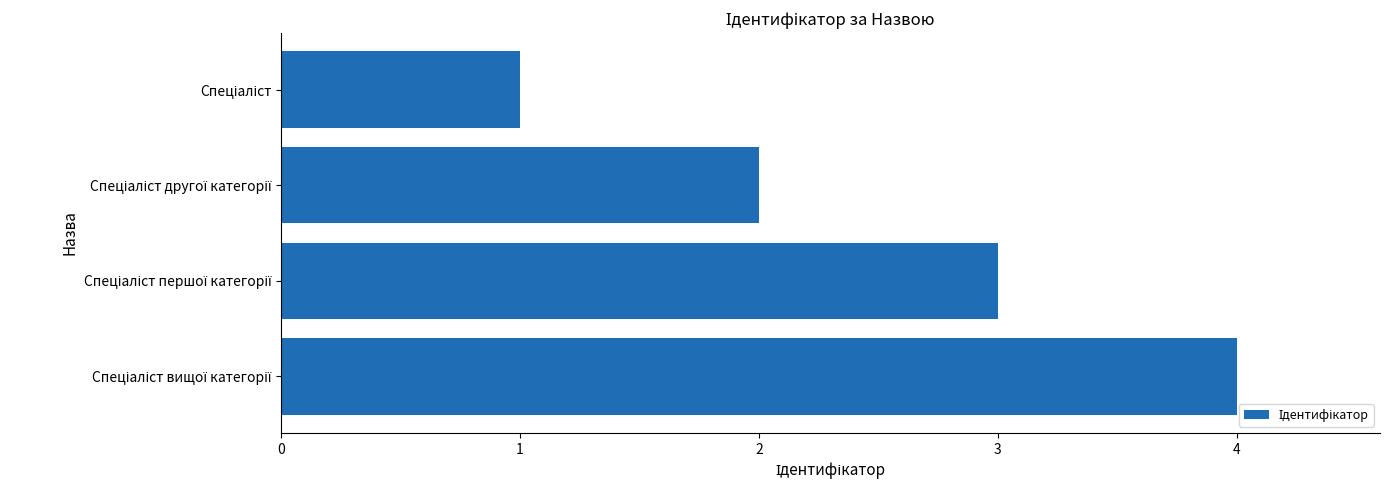

What is the difference between the maximum and minimum values?

3